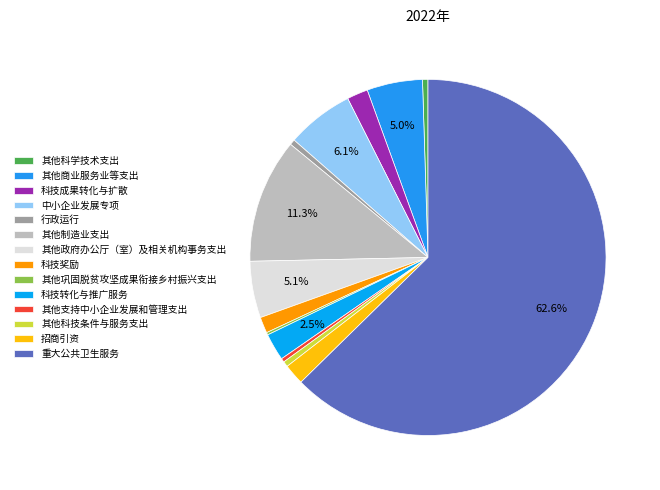

To the nearest percent, what is the combined percentage of 其他支持中小企业发展和管理支出 and 其他科学技术支出?

1%